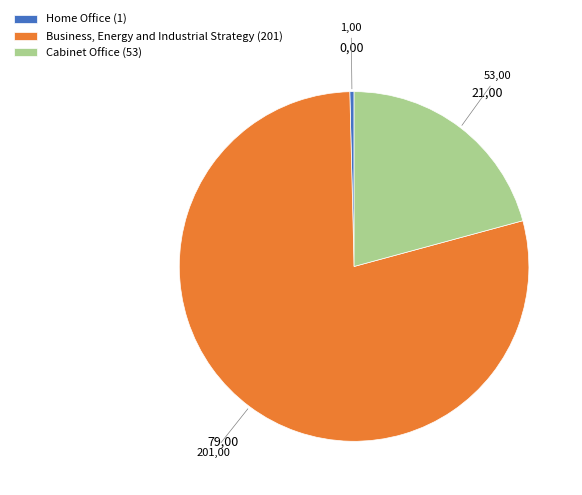

The Business, Energy and Industrial Strategy slice represents 71% of the pie. True or false?

False